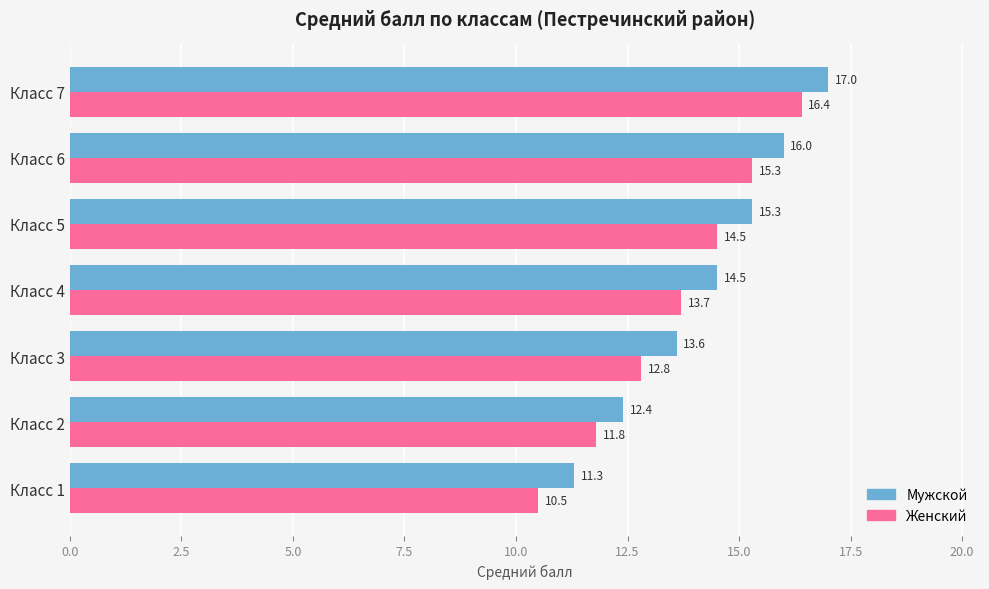

What is the approximate value of Мужской at Класс 4?

14.5